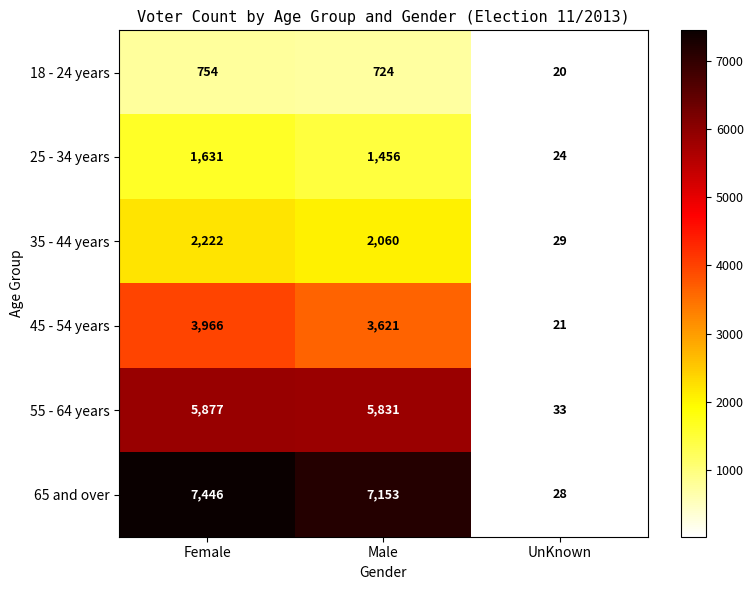

Reading left to right, what are all the values shown in this chart?

18 - 24 years: 754	724	20
25 - 34 years: 1631	1456	24
35 - 44 years: 2222	2060	29
45 - 54 years: 3966	3621	21
55 - 64 years: 5877	5831	33
65 and over: 7446	7153	28